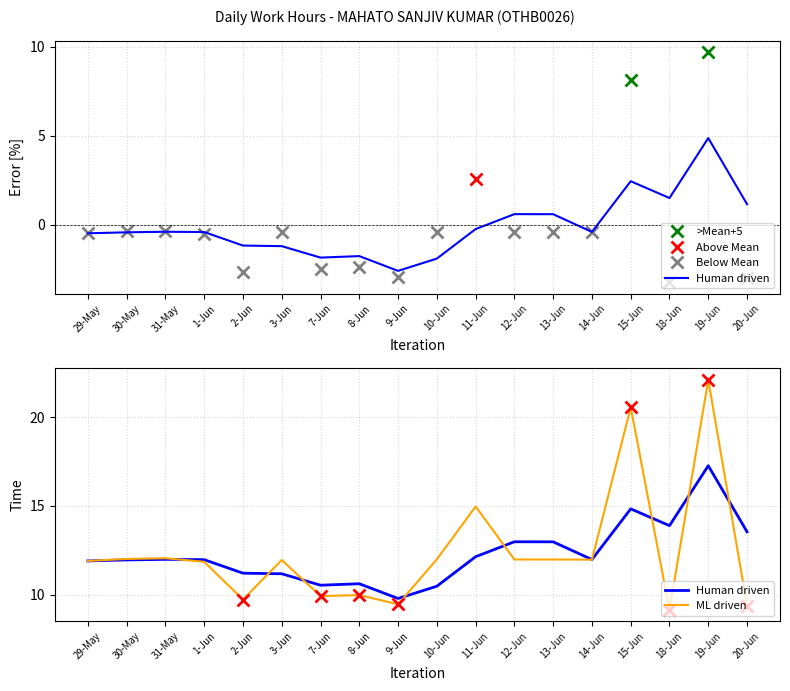

Reading left to right, transcribe all the data shown in this chart.

29-May=11.9	30-May=12.0	31-May=12.1	1-Jun=11.9	2-Jun=9.7	3-Jun=12.0	7-Jun=9.9	8-Jun=10.0	9-Jun=9.5	10-Jun=12.0	11-Jun=15.0	12-Jun=12.0	13-Jun=12.0	14-Jun=12.0	15-Jun=20.5	18-Jun=9.2	19-Jun=22.1	20-Jun=9.4